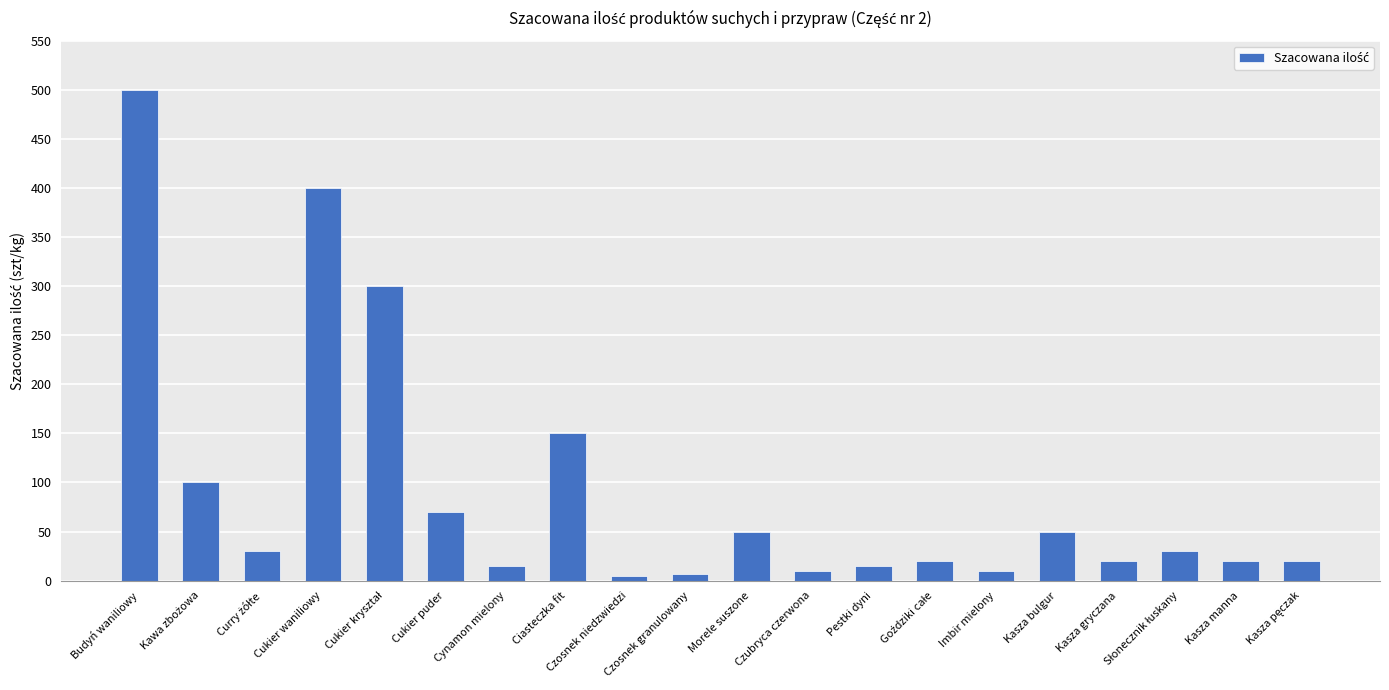

The chart shows a value of 15 at Pestki dyni. True or false?

True